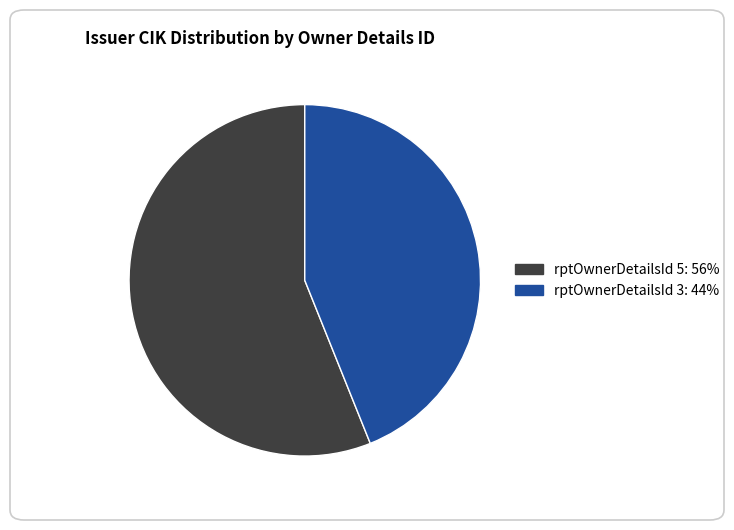

Is there a majority slice in this chart?

Yes